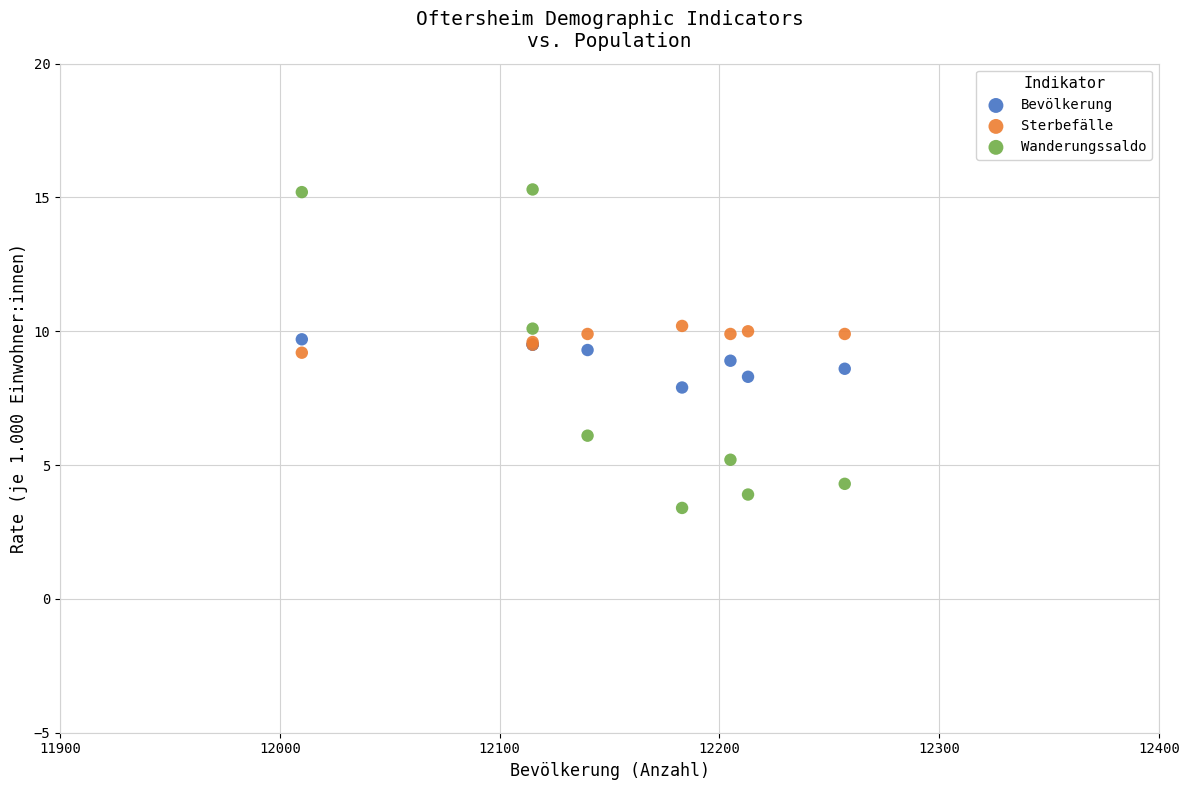

Which series has the largest Y range (max minus min)?

Wanderungssaldo